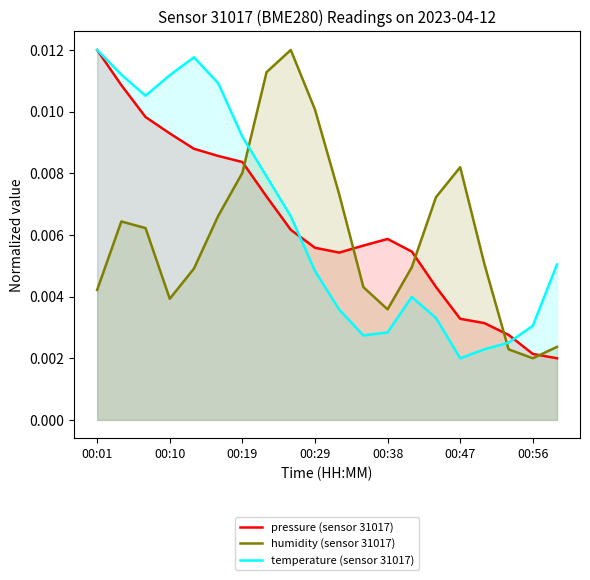

How many series are shown in this chart?

3